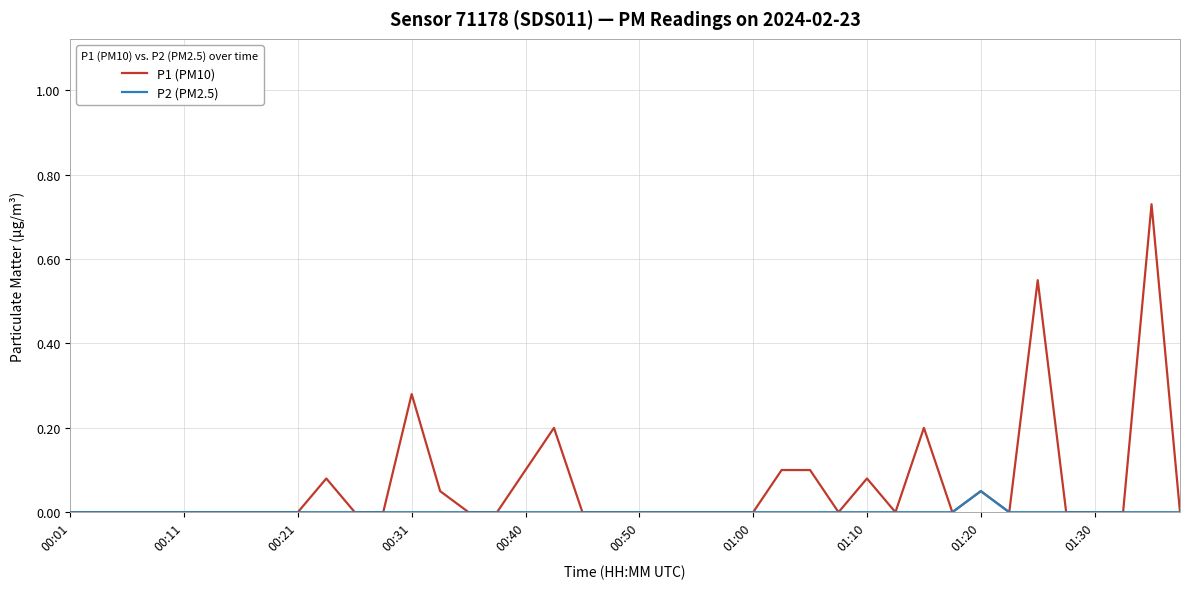

Which series has the largest total across all categories?

P1 (PM10)